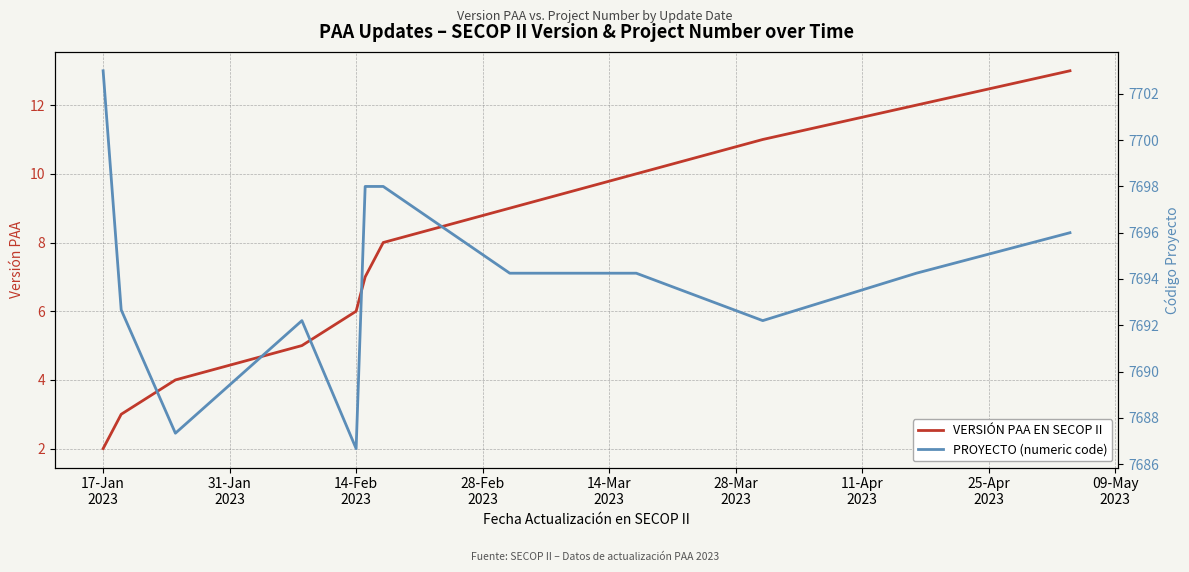

True or false: PROYECTO (numeric code) has more than 1 points higher than both neighbors.

False